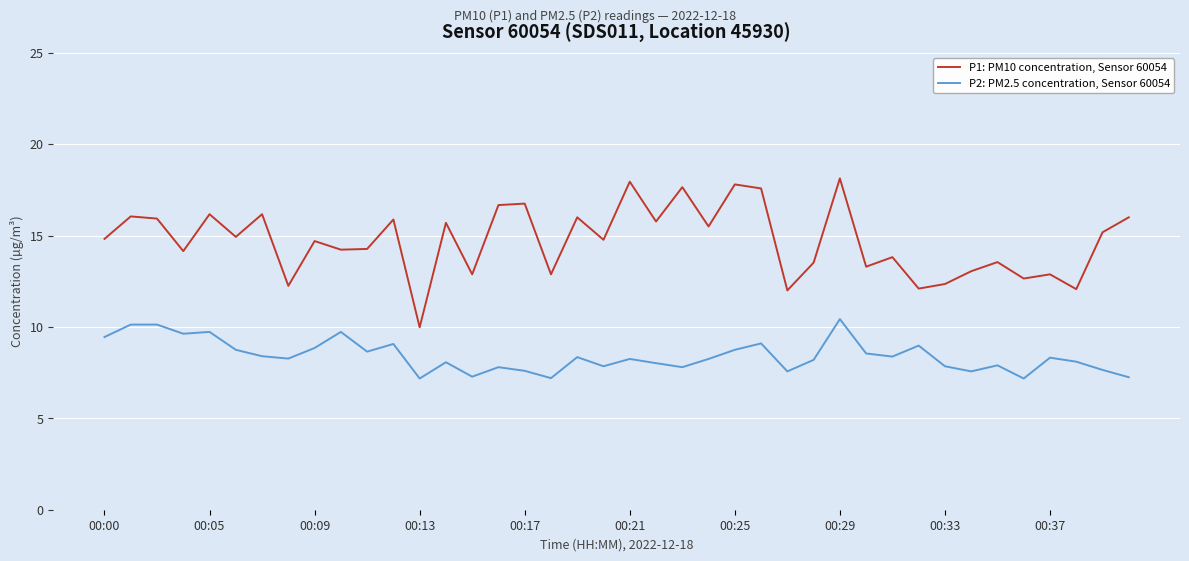

What is the smallest value displayed?

7.2